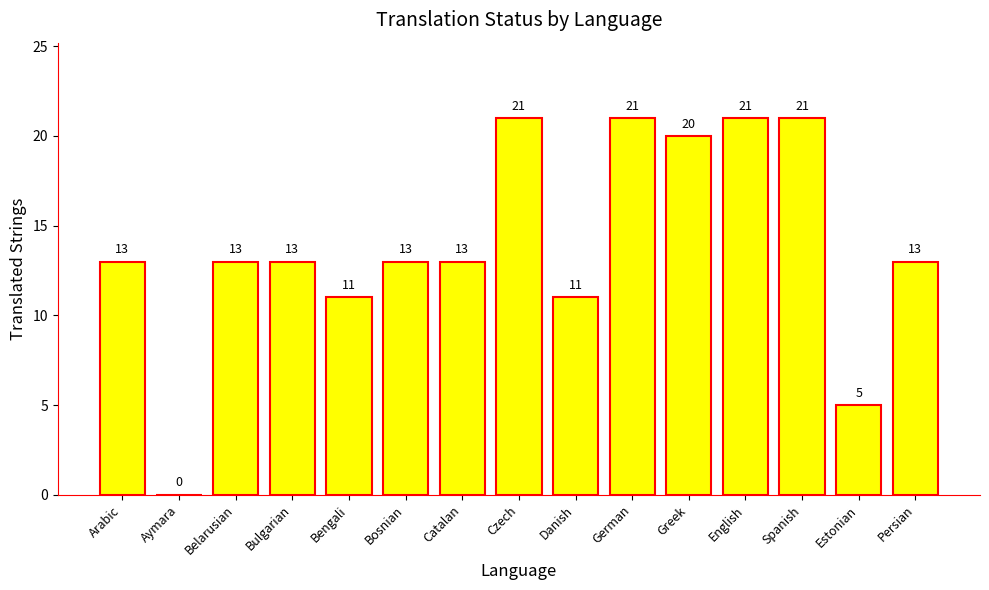

What is the average value?

14